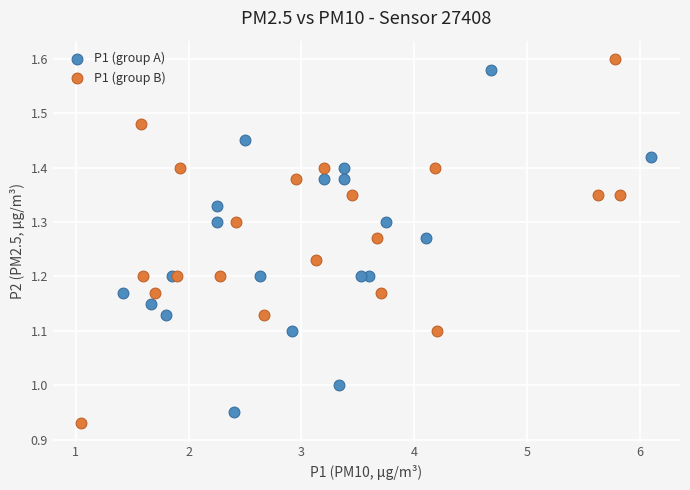

What are all the series names shown in the legend?

P1 (group A), P1 (group B)